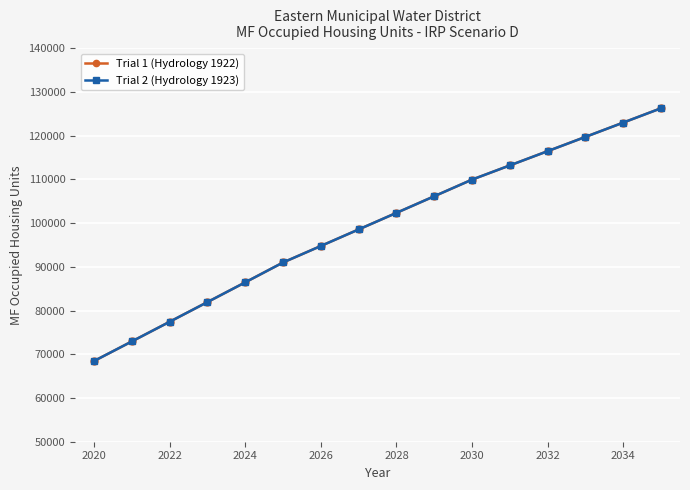

True or false: Trial 1 (Hydrology 1922) and Trial 2 (Hydrology 1923) cross at least once.

False